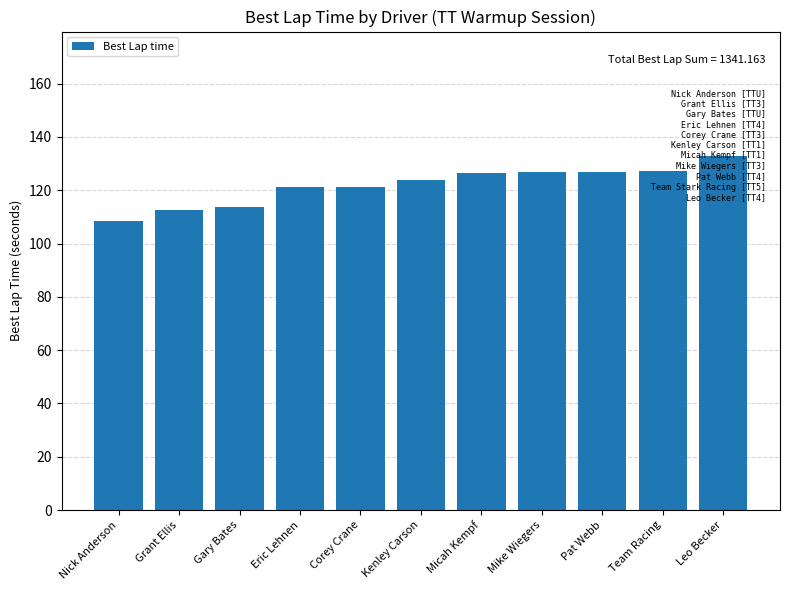

At which label does the data first exceed 123?

Kenley Carson